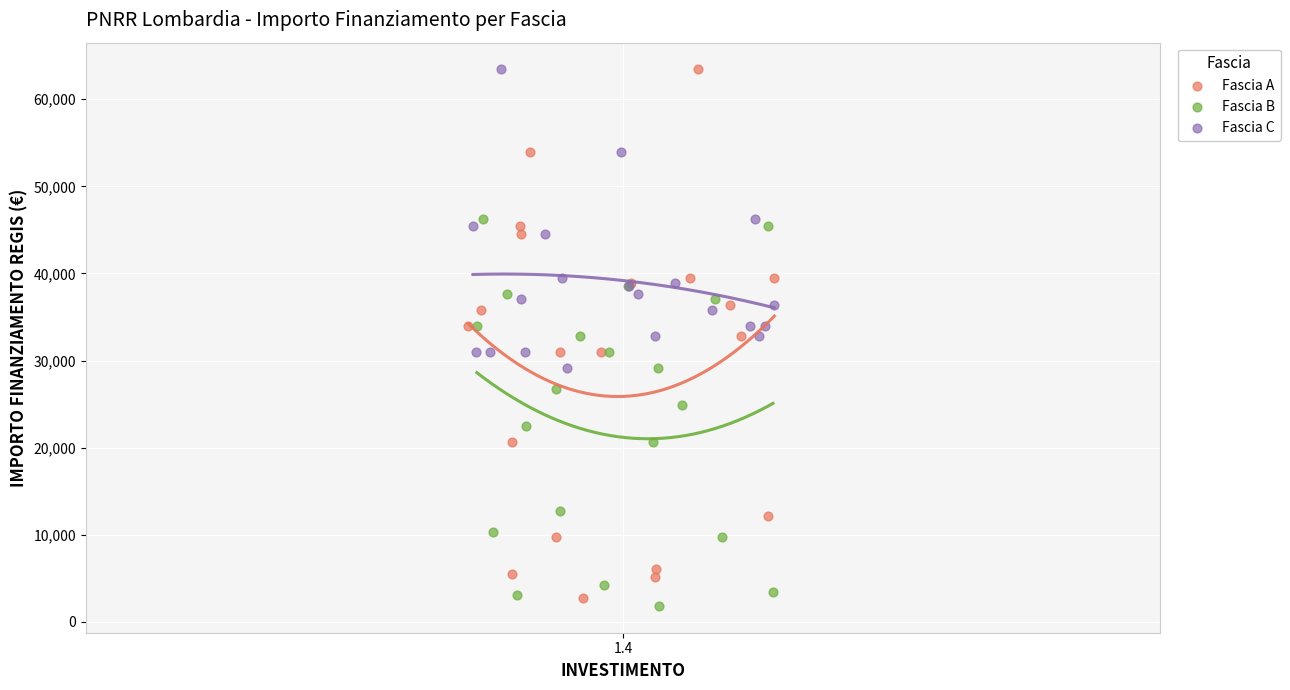

Which series has the widest spread of Y values?

Fascia A